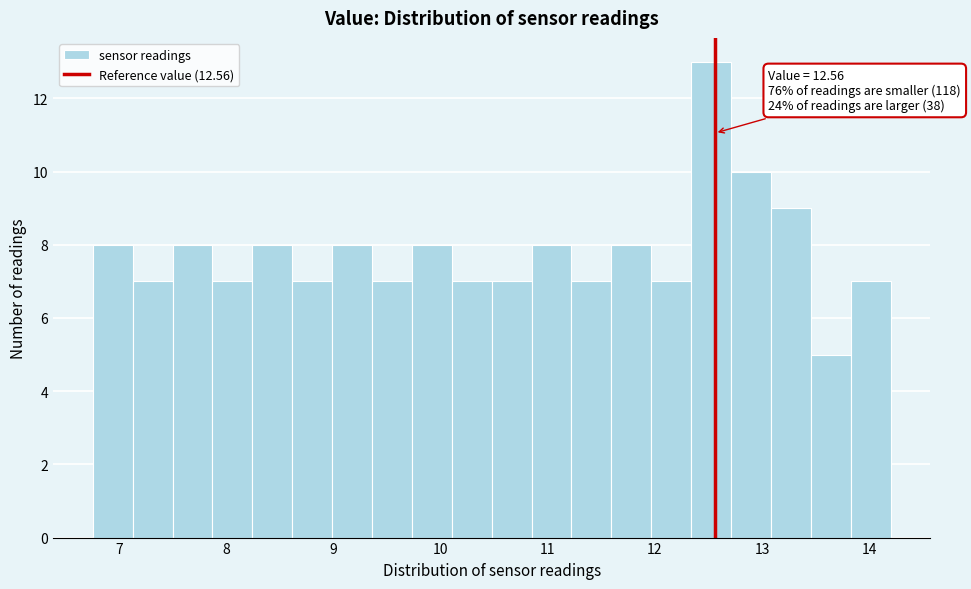

Around what value on the x-axis is the tallest bar? Give the approximate position of its centre, as read against the axis.

12.5